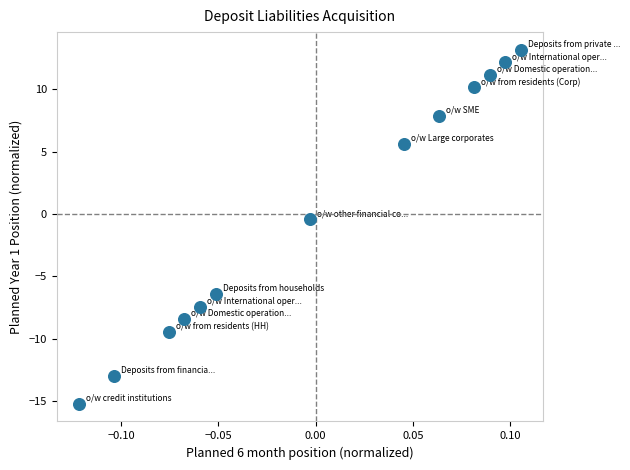

List the coordinates of all points as (X, Y) pairs, reading left to right.

(-0.1, -15.2)  (-0.1, -12.9)  (-0.1, -9.4)  (-0.1, -8.4)  (-0.1, -7.4)  (-0.1, -6.4)  (-0.0, -0.4)  (0.0, 5.6)  (0.1, 7.9)  (0.1, 10.2)  (0.1, 11.2)  (0.1, 12.2)  (0.1, 13.2)